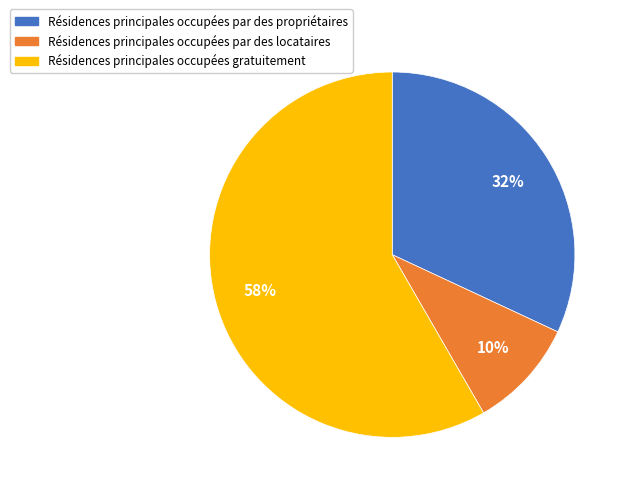

Does Résidences principales occupées par des propriétaires account for over 50% of the chart?

No